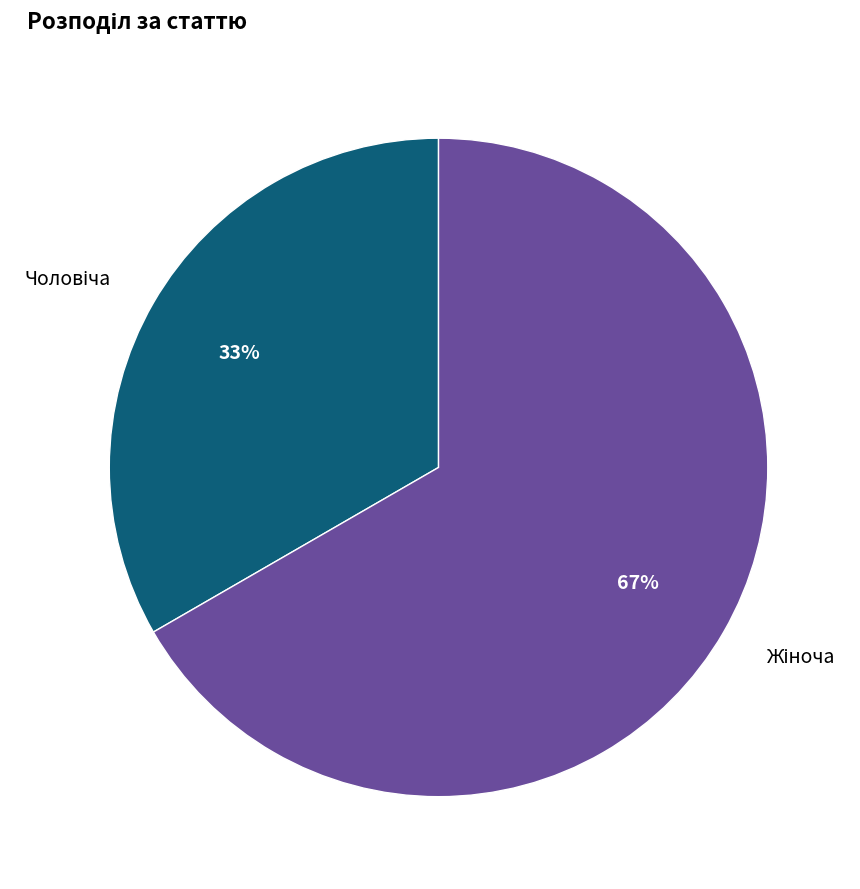

To the nearest percent, what is the average slice percentage?

50%